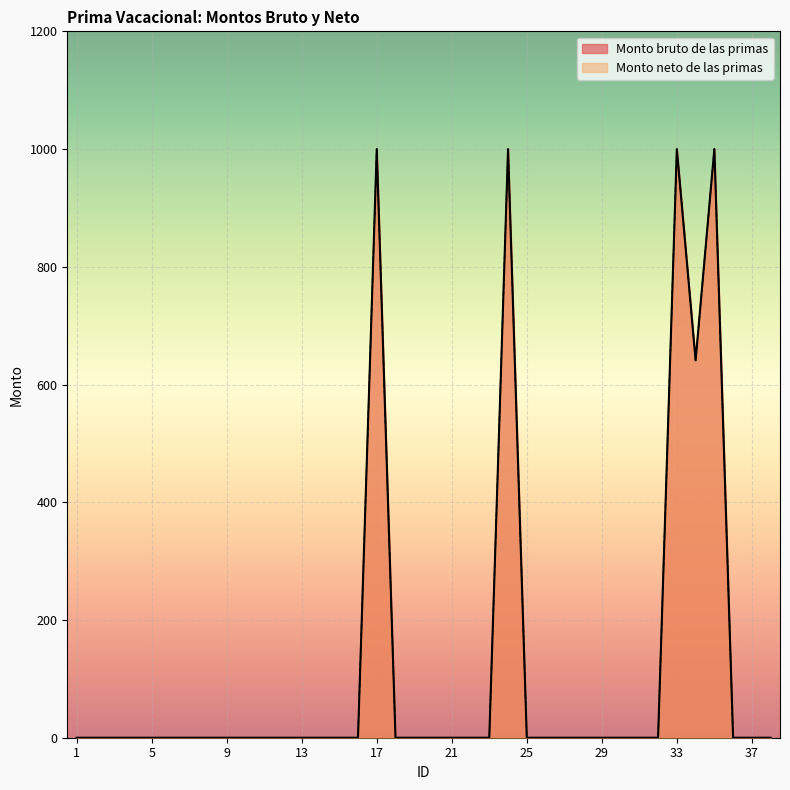

List the labels in order of Monto neto de las primas value, largest first.

17, 24, 33, 35, 34, 1, 2, 3, 4, 5, 6, 7, 8, 9, 10, 11, 12, 13, 14, 15, 16, 18, 19, 20, 21, 22, 23, 25, 26, 27, 28, 29, 30, 31, 32, 36, 37, 38